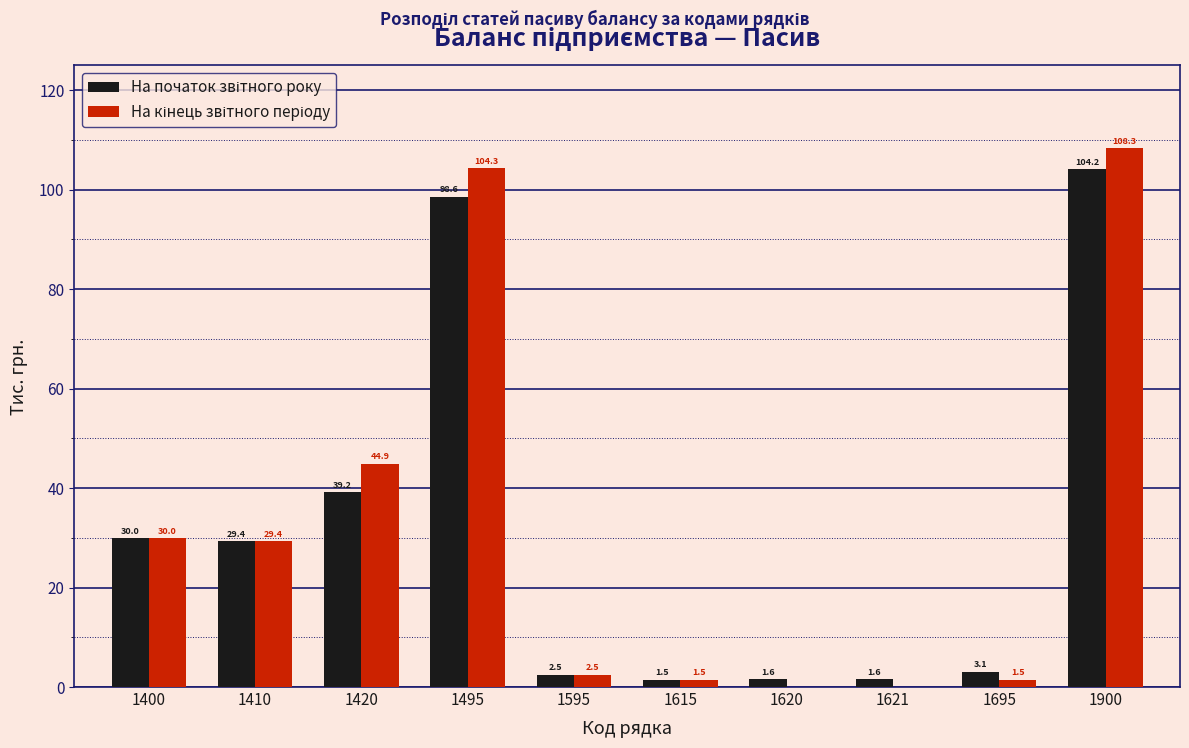

What is the total value across all series at 1410?

58.8